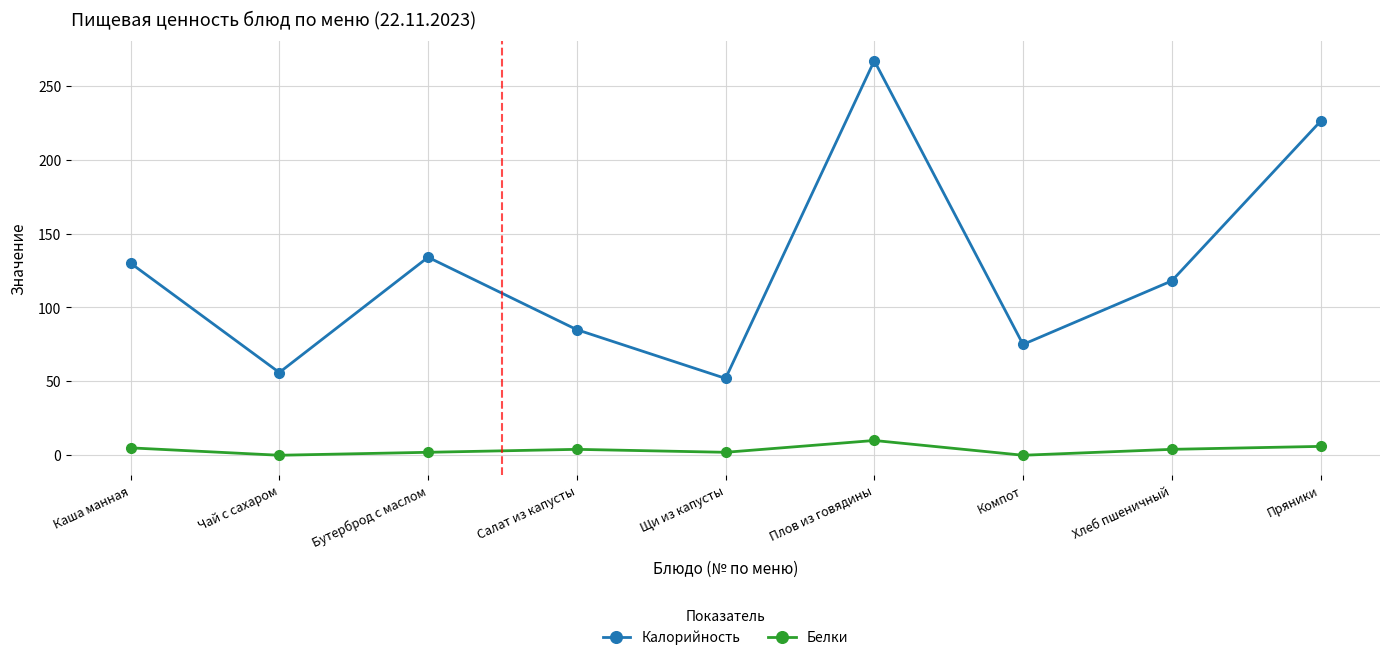

At which category does the chart reach its peak across all series?

Плов из говядины